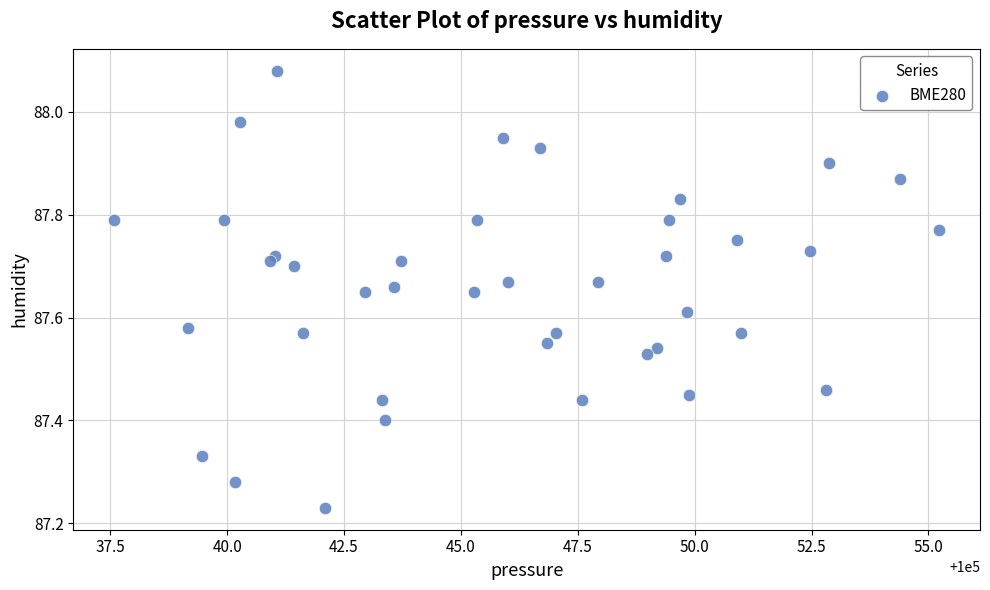

What is the range of X values (max minus min)?

17.6